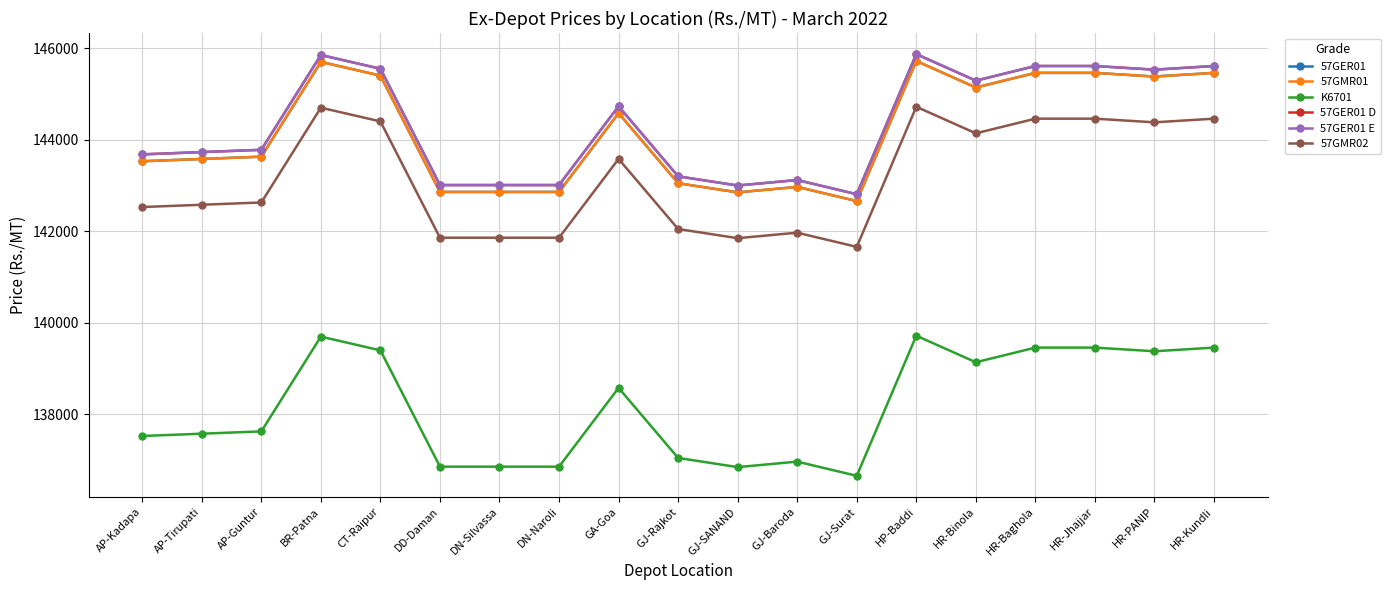

What is the difference between the maximum and second lowest values in the 57GER01 D series?

2870